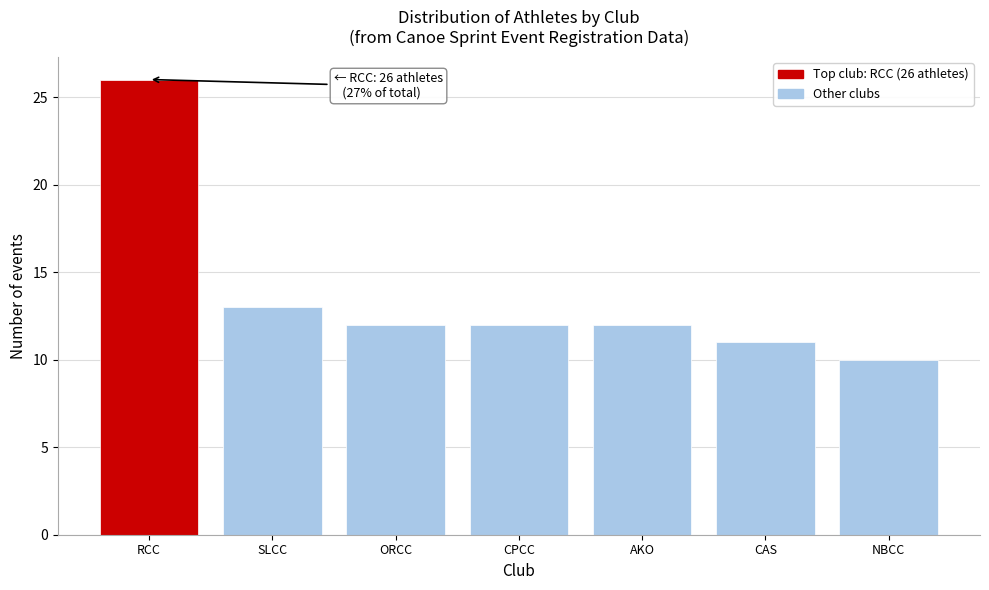

Reading left to right, transcribe all the data shown in this chart.

RCC=26	SLCC=13	ORCC=12	CPCC=12	AKO=12	CAS=11	NBCC=10